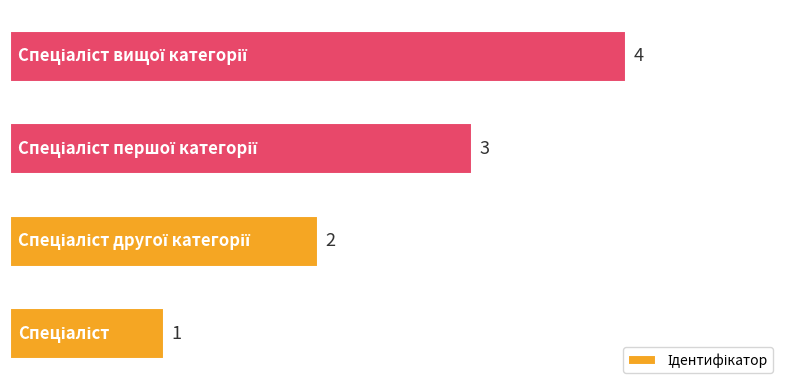

What is the maximum value shown in the chart?

4